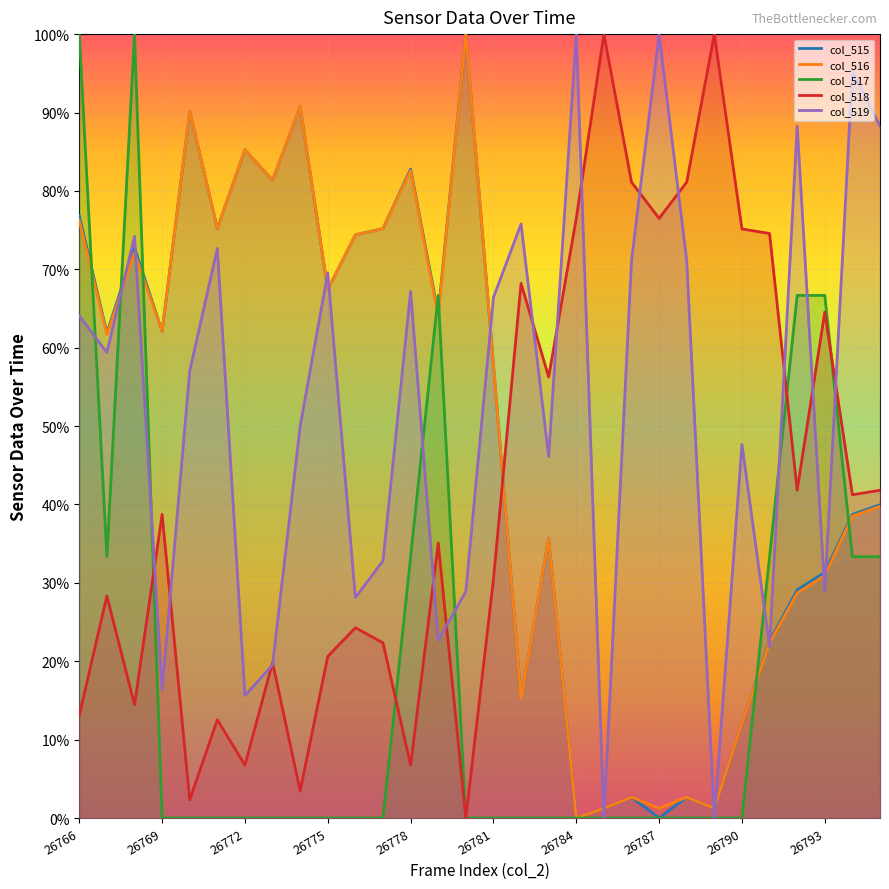

The value of col_515 at 26769 is 0.6. True or false?

True